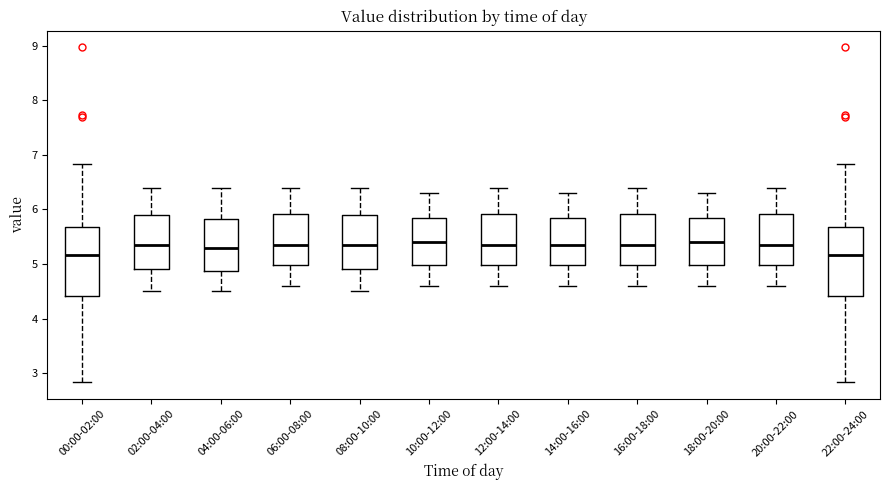

Reading left to right, transcribe this box plot: for each box, give where its median line is, the range the box spans, and where its two whiskers end, as read against the y-axis. The values are not printed on the chart, so give them approximately, as read against the axis.

00:00-02:00: median 5.2, box 4.4 to 5.7, whiskers 2.8 to 6.8
02:00-04:00: median 5.4, box 4.9 to 5.9, whiskers 4.5 to 6.4
04:00-06:00: median 5.3, box 4.9 to 5.8, whiskers 4.5 to 6.4
06:00-08:00: median 5.4, box 5.0 to 5.9, whiskers 4.6 to 6.4
08:00-10:00: median 5.4, box 4.9 to 5.9, whiskers 4.5 to 6.4
10:00-12:00: median 5.4, box 5.0 to 5.9, whiskers 4.6 to 6.3
12:00-14:00: median 5.4, box 5.0 to 5.9, whiskers 4.6 to 6.4
14:00-16:00: median 5.4, box 5.0 to 5.9, whiskers 4.6 to 6.3
16:00-18:00: median 5.4, box 5.0 to 5.9, whiskers 4.6 to 6.4
18:00-20:00: median 5.4, box 5.0 to 5.9, whiskers 4.6 to 6.3
20:00-22:00: median 5.4, box 5.0 to 5.9, whiskers 4.6 to 6.4
22:00-24:00: median 5.2, box 4.4 to 5.7, whiskers 2.8 to 6.8